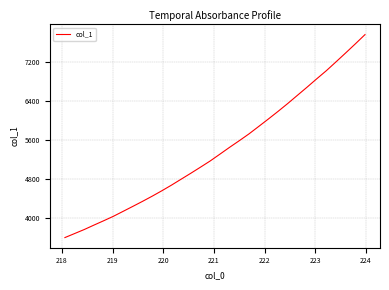

What is the greatest value displayed?

7762.2